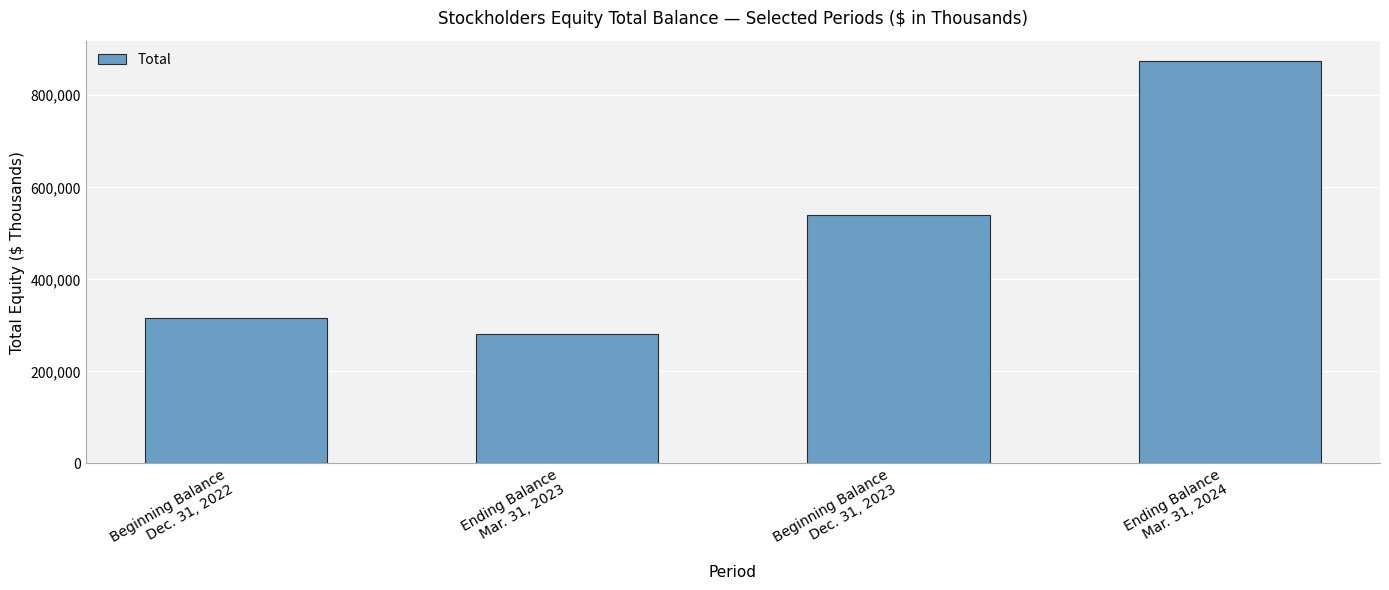

The chart shows a value of 772633 at Beginning Balance
Dec. 31, 2023. True or false?

False